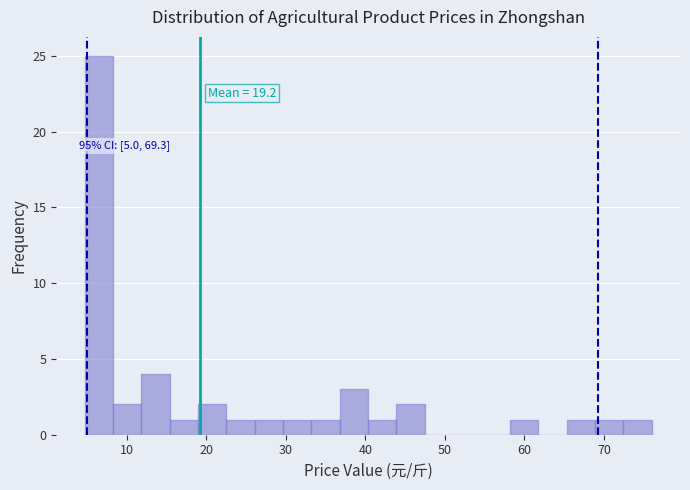

Read against the x-axis, roughly where is the centre of the tallest bar?

6